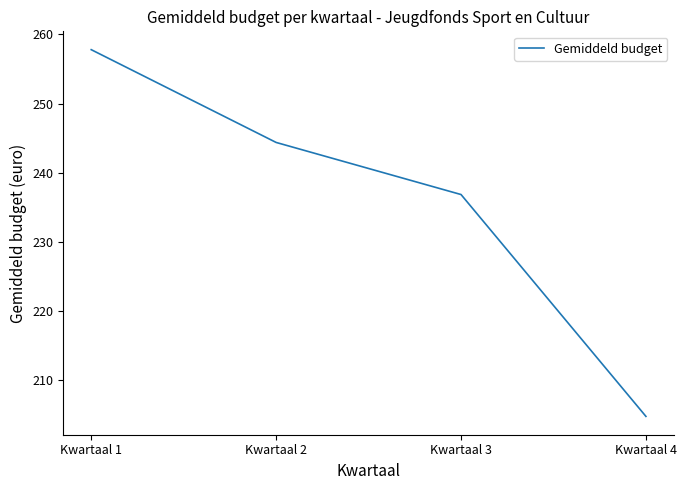

Rank the categories by value from lowest to highest.

Kwartaal 4, Kwartaal 3, Kwartaal 2, Kwartaal 1